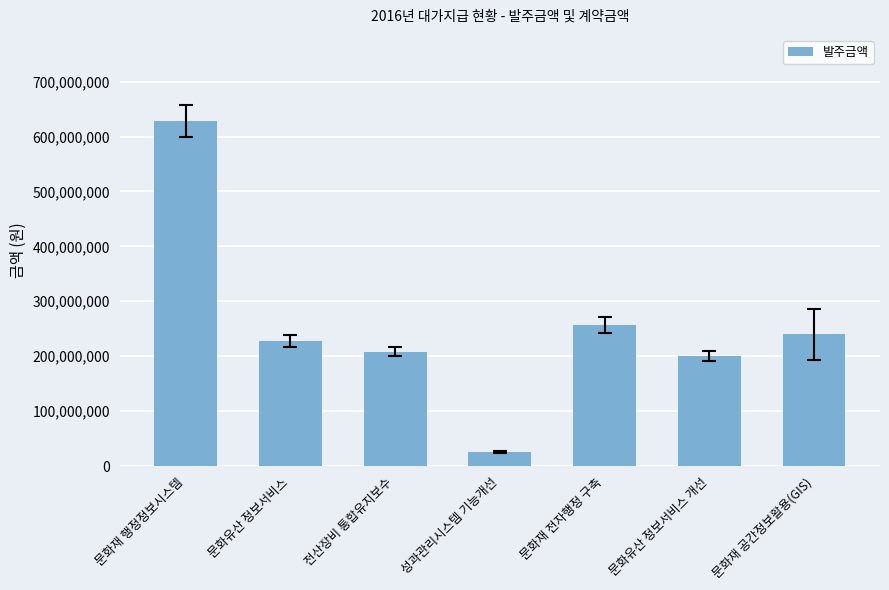

List the labels in order of value, smallest first.

성과관리시스템 기능개선, 문화유산 정보서비스 개선, 전산장비 통합유지보수, 문화유산 정보서비스, 문화재 공간정보활용(GIS), 문화재 전자행정 구축, 문화재 행정정보시스템